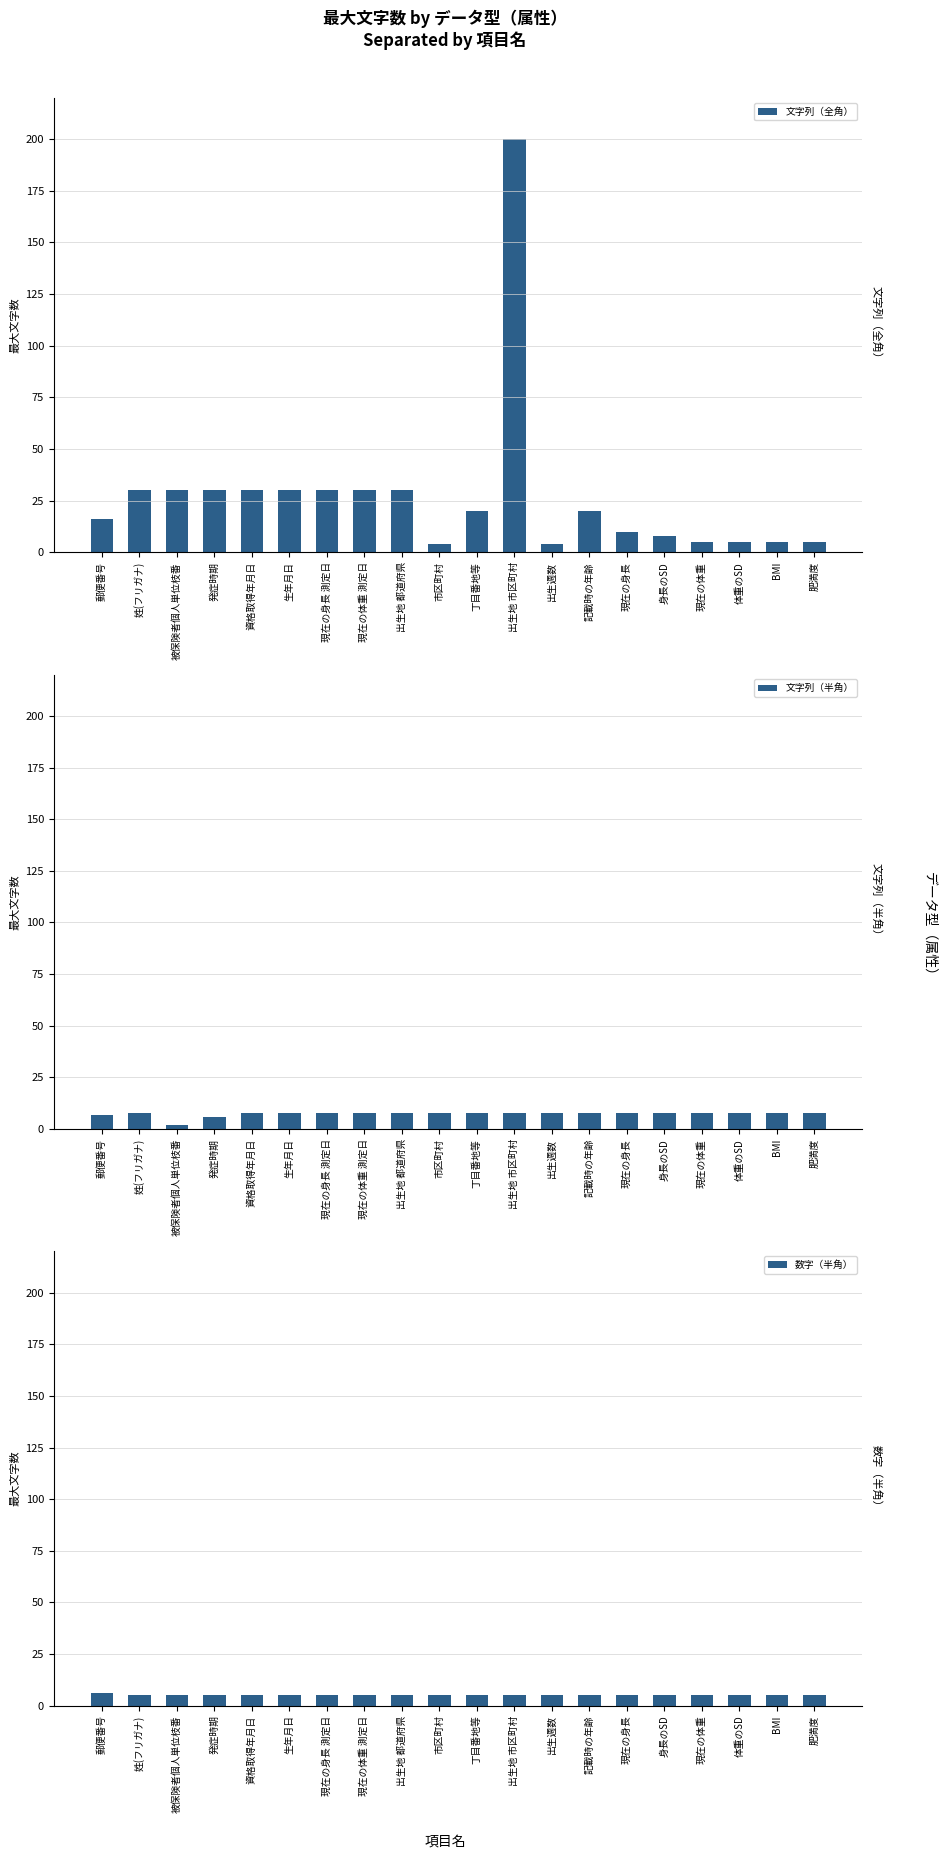

Between 体重のSD and 被保険者個人単位枝番, which is larger?

被保険者個人単位枝番